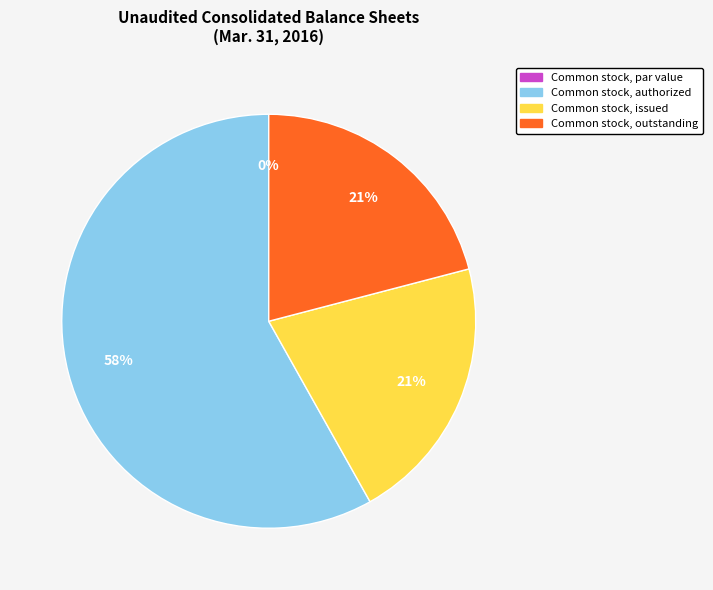

What is the change in value from Common stock, par value to Common stock, issued?

+5399342.0